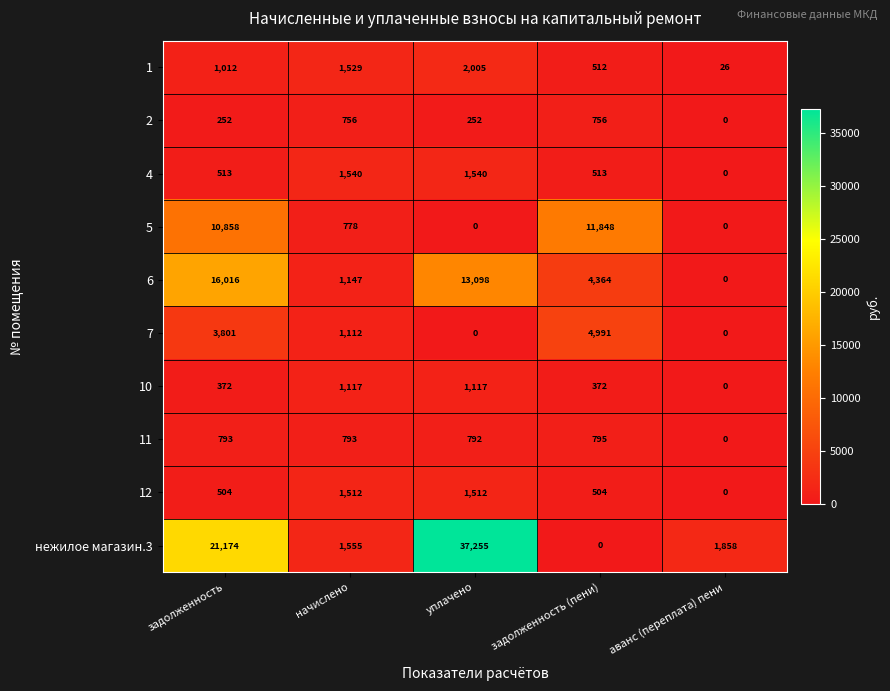

How many data points does each series have?

5